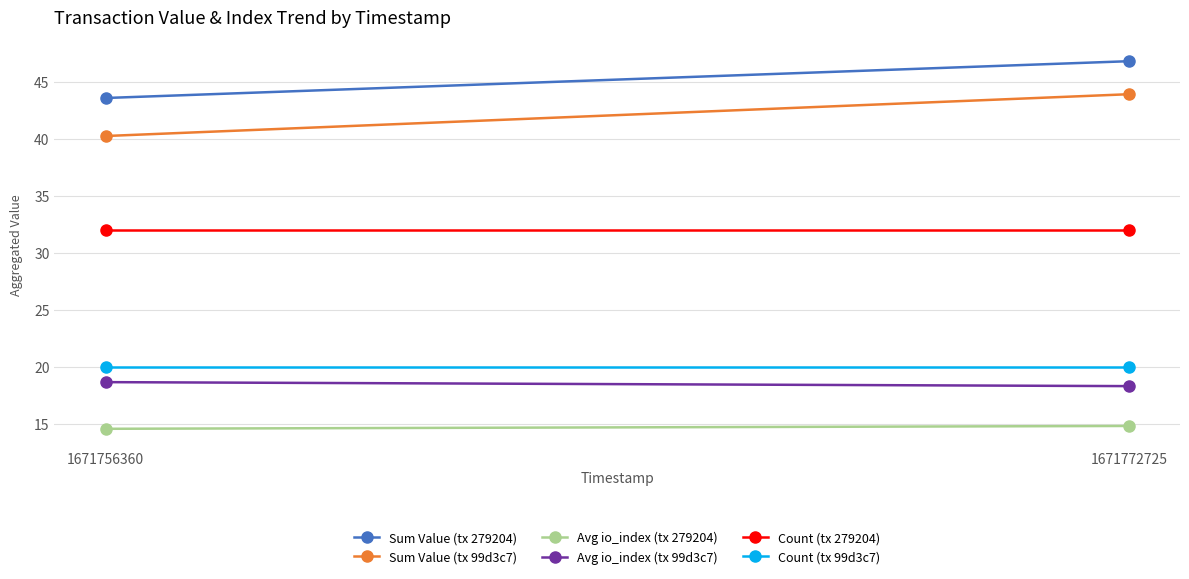

Rank the categories by Sum Value (tx 279204) value from highest to lowest.

1671772725, 1671756360